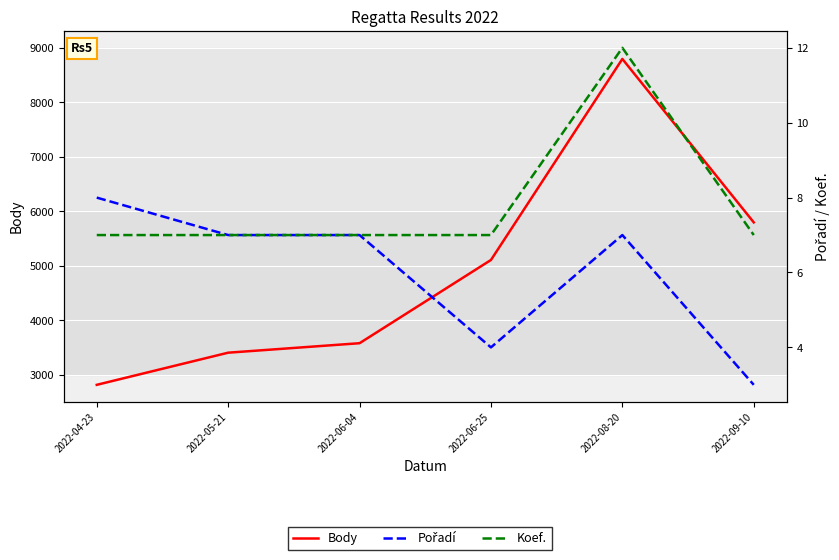

Rank the series at 2022-05-21 from lowest to highest value.

Pořadí, Koef., Body